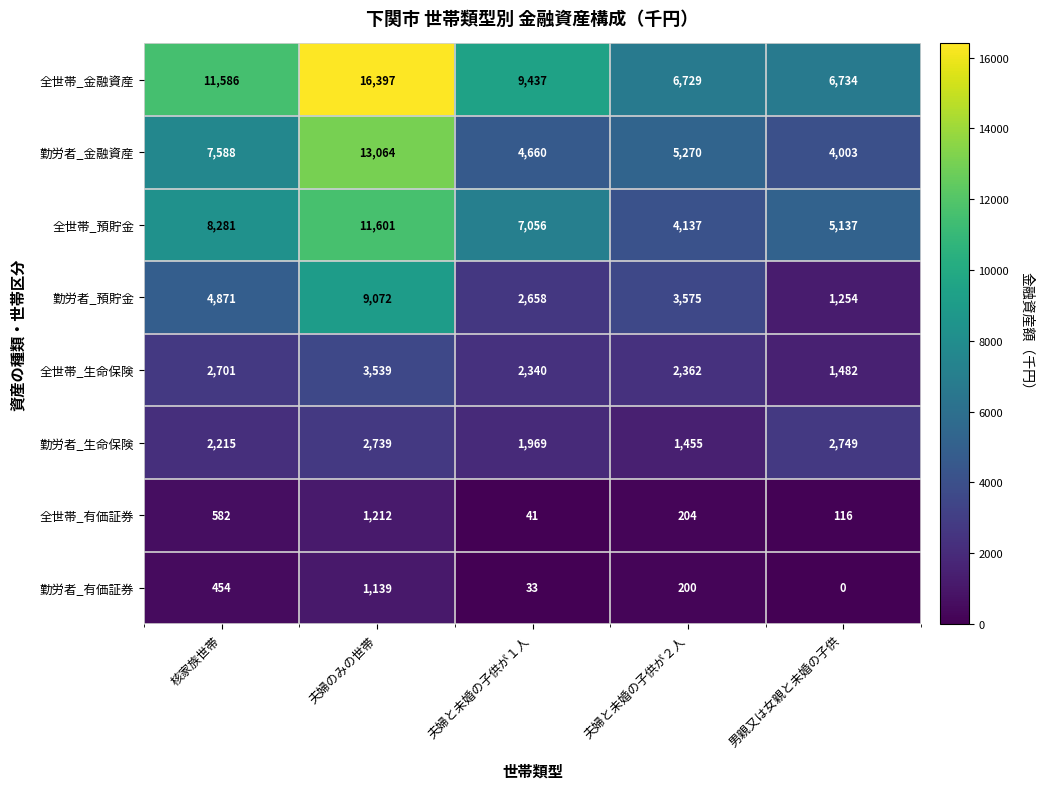

At which category does the chart reach its minimum across all series?

男親又は女親と未婚の子供